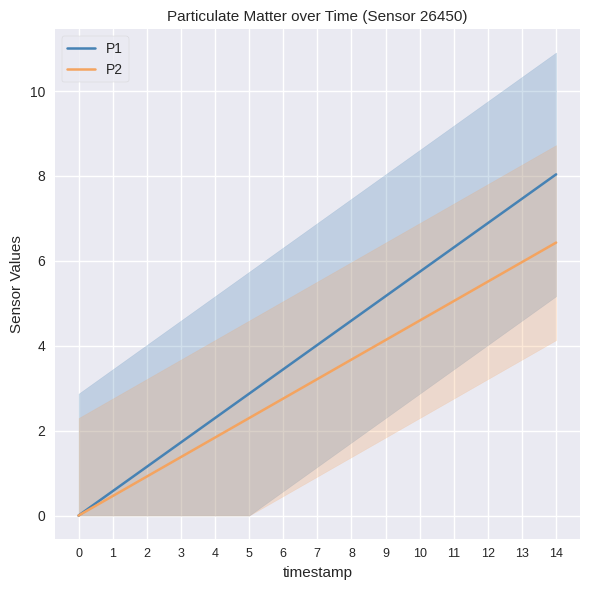

How many data points does each series have?

15